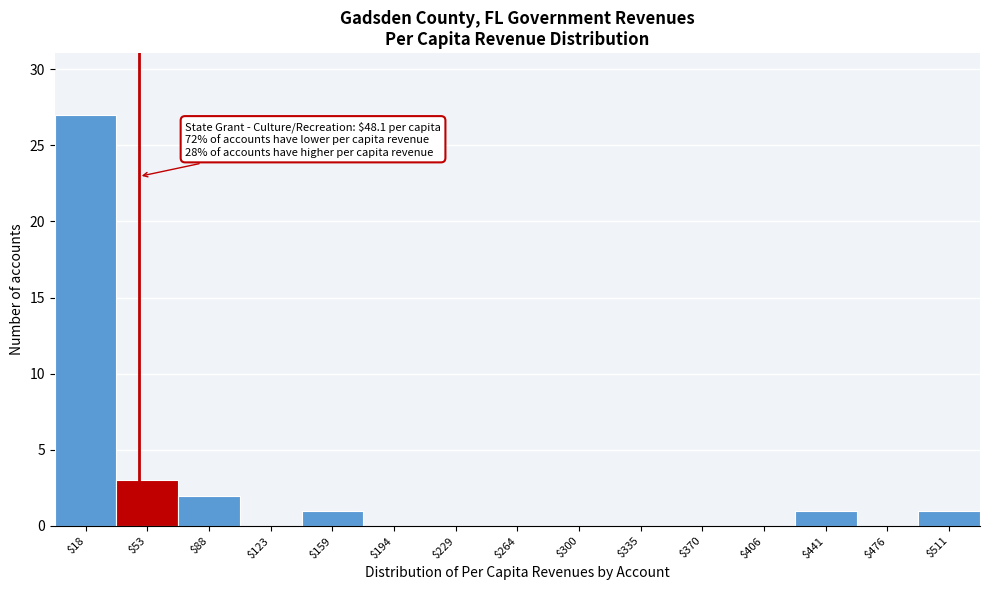

Over which range of the x-axis is the bar tallest?

0 to 35